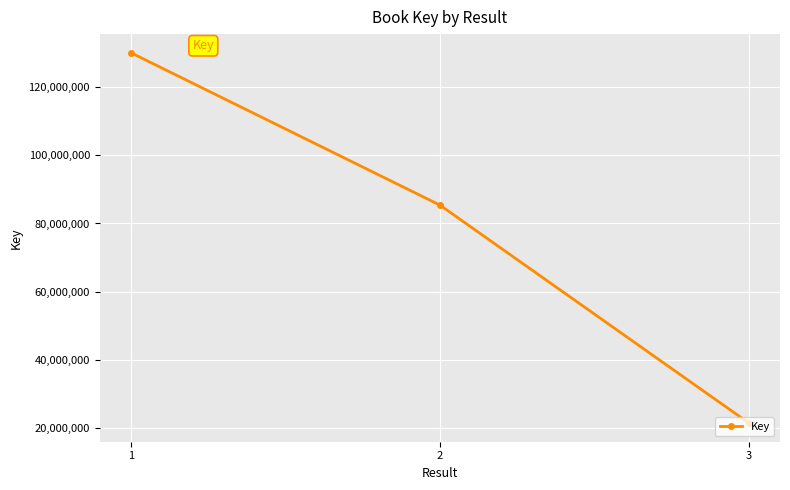

What is the change in value from 2 to 3?

-63968024